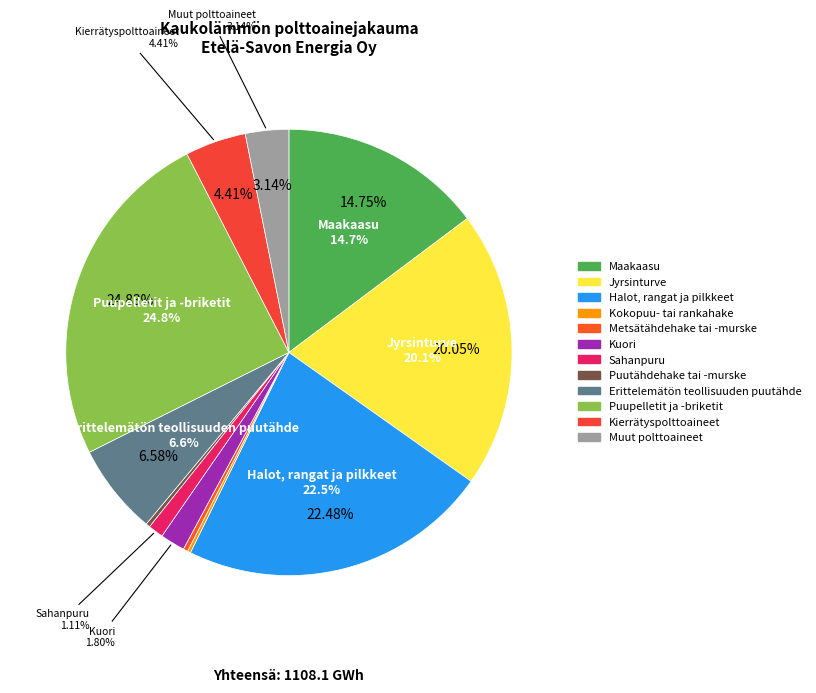

To the nearest percent, what is the difference between the largest and smallest slice percentages?

25%